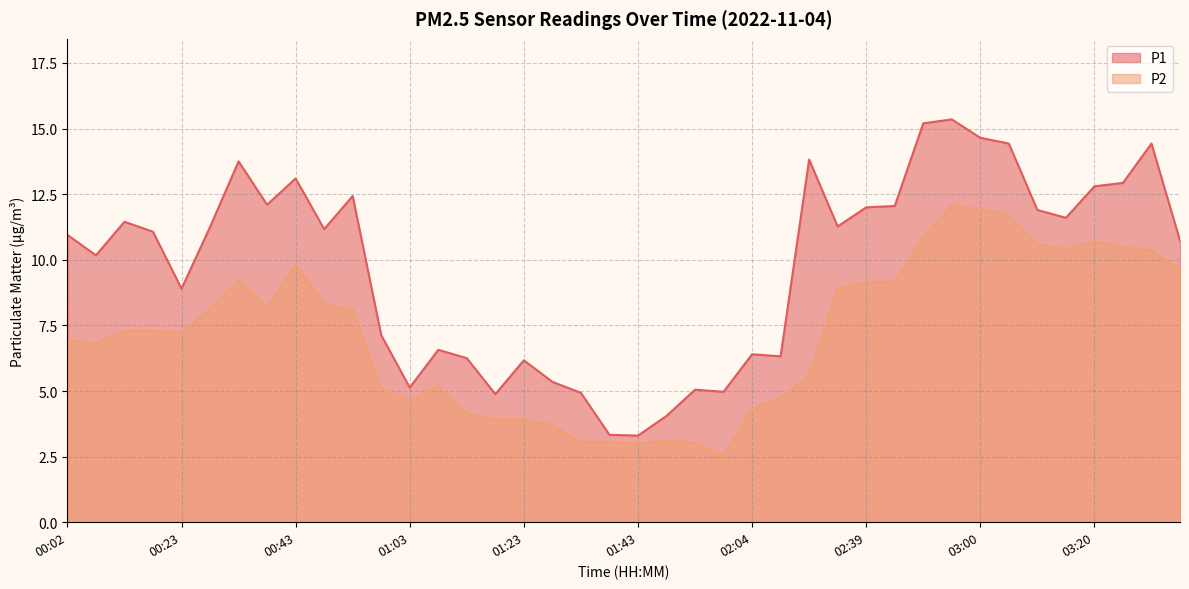

At which label does P1 first exceed 11?

00:13